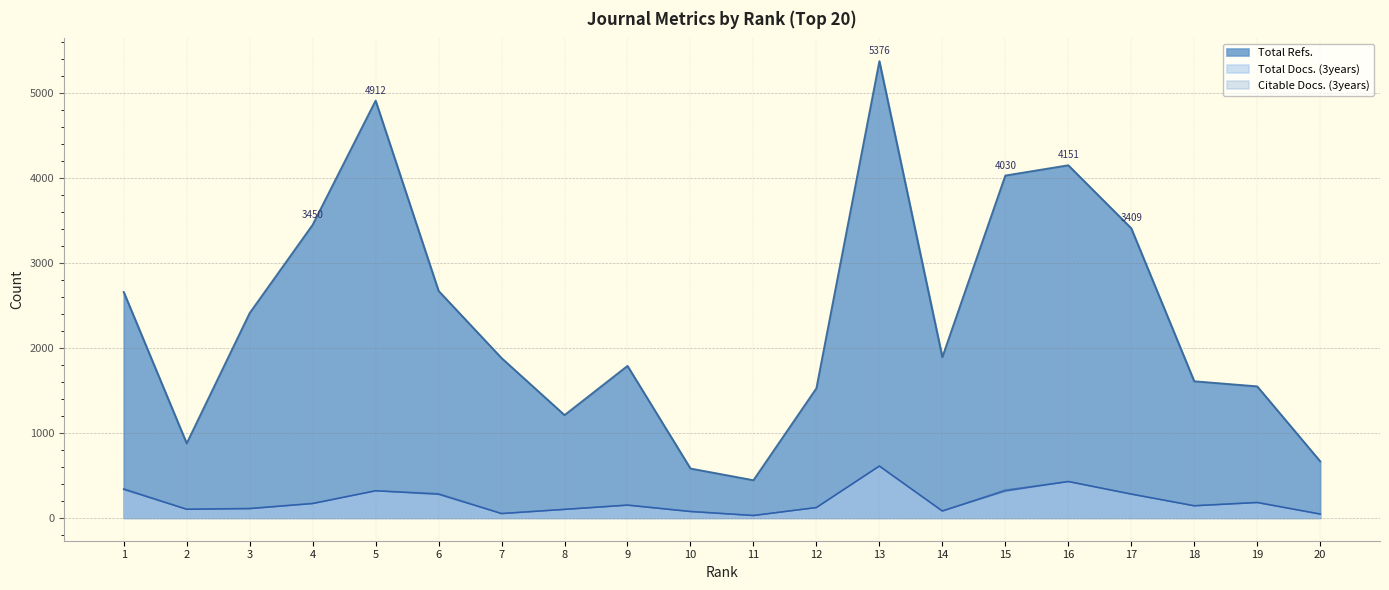

Which label corresponds to the smallest value in the chart?

11